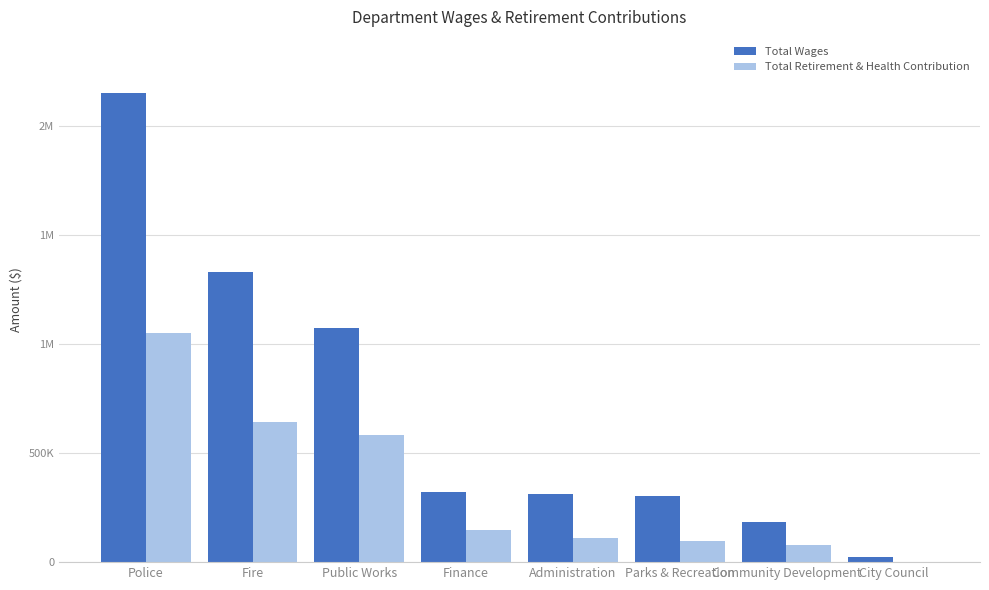

Does the chart contain stacked bars?

No